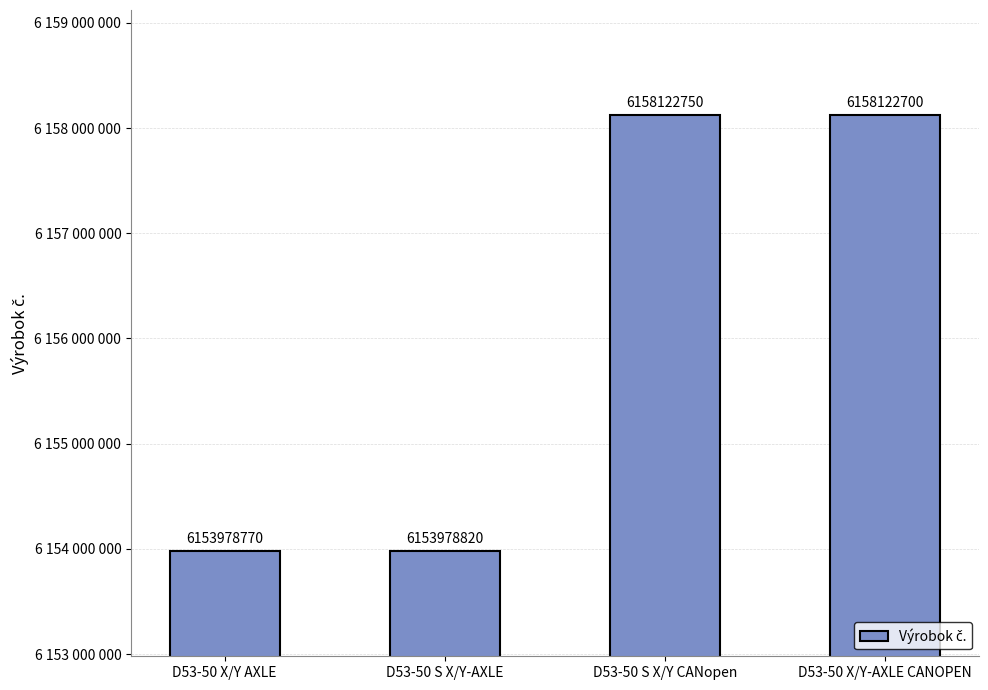

True or false: the data shows 4013496947 at D53-50 X/Y-AXLE CANOPEN.

False